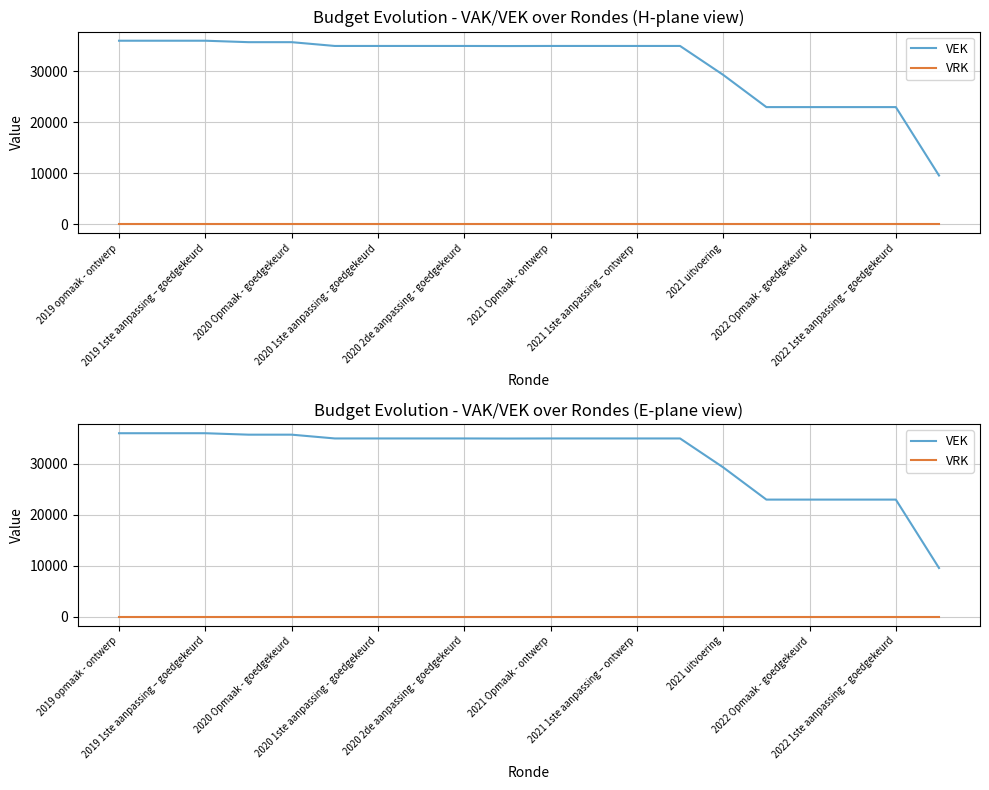

True or false: VEK and VRK cross at least once.

False